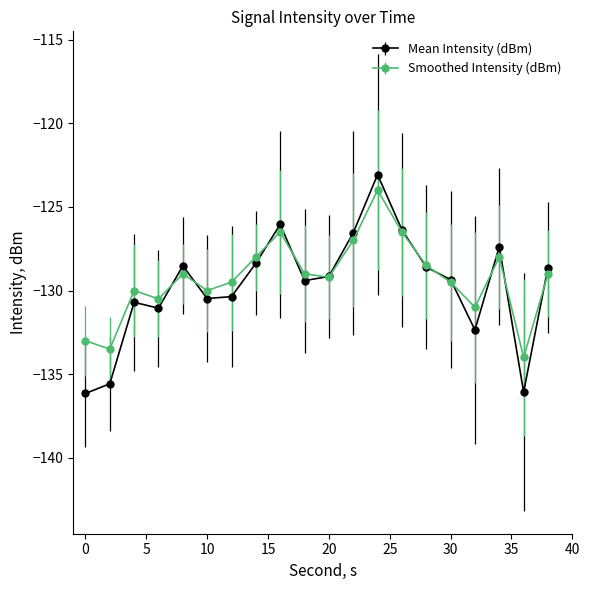

How many lines are shown in the chart?

2